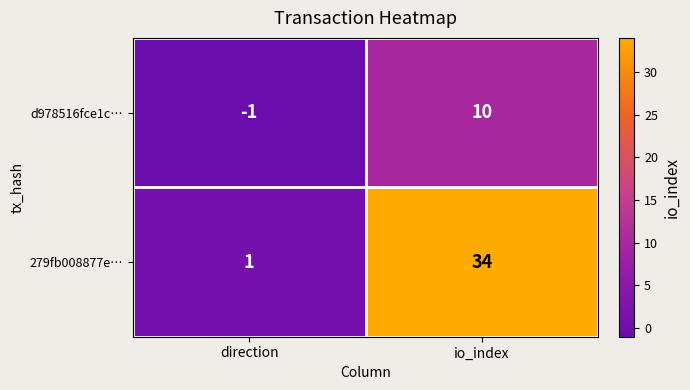

What is the difference between the highest and lowest values at io_index?

24